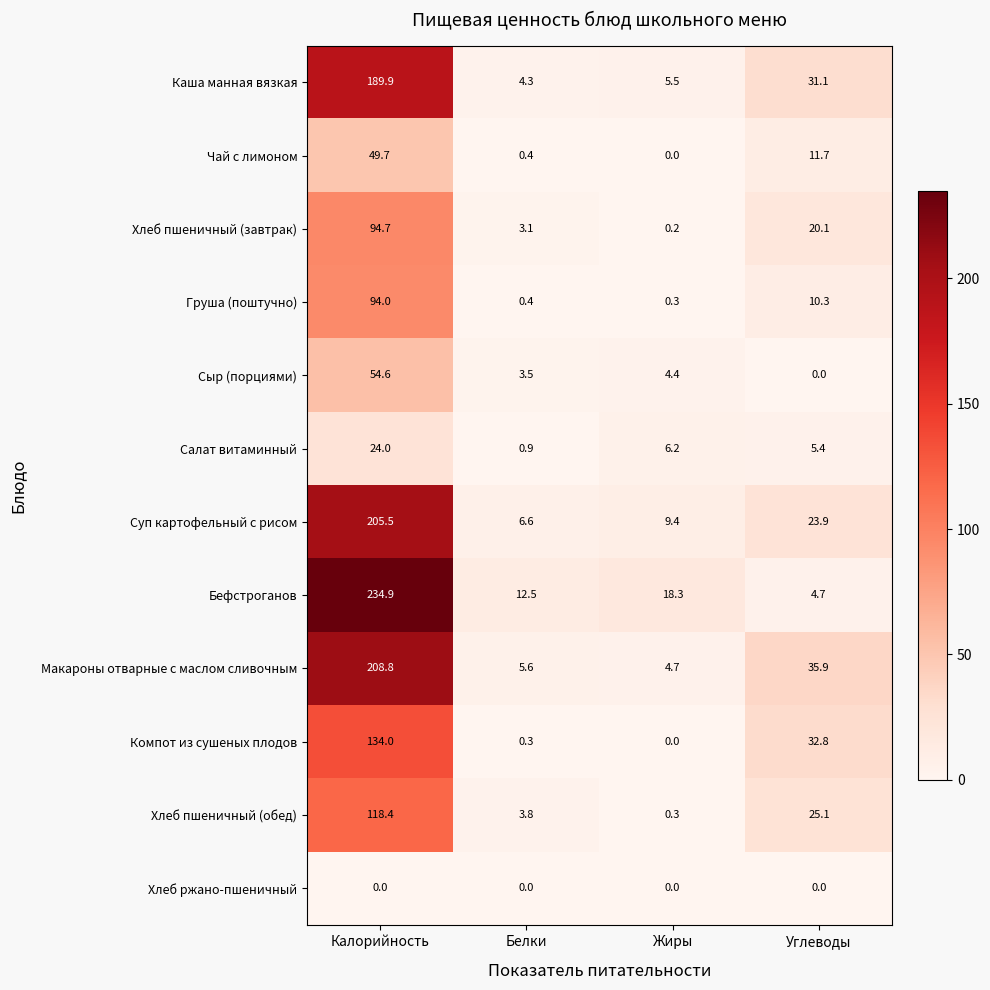

The value of Макароны отварные с маслом сливочным at Углеводы is 53.8. True or false?

False